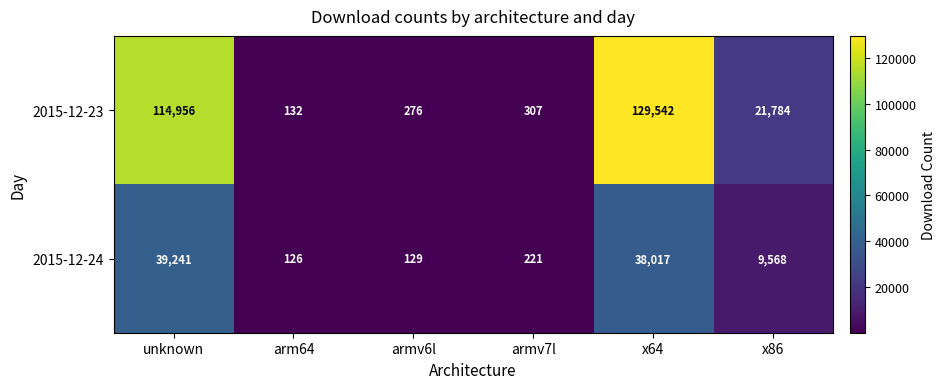

Rank the series at armv6l from highest to lowest value.

2015-12-23, 2015-12-24